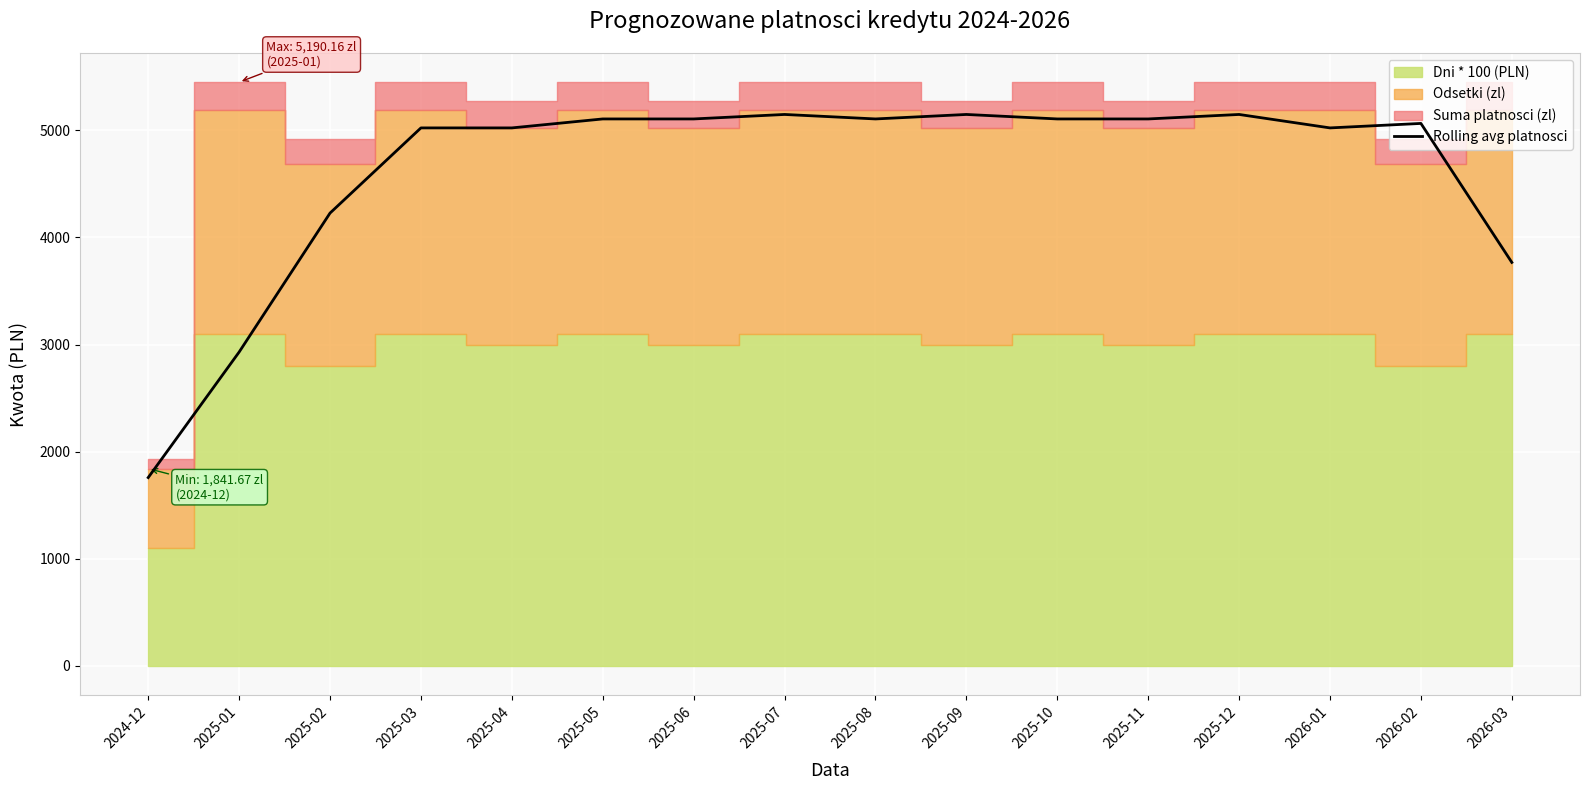

The value at 2025-01 is 2929.9. True or false?

True